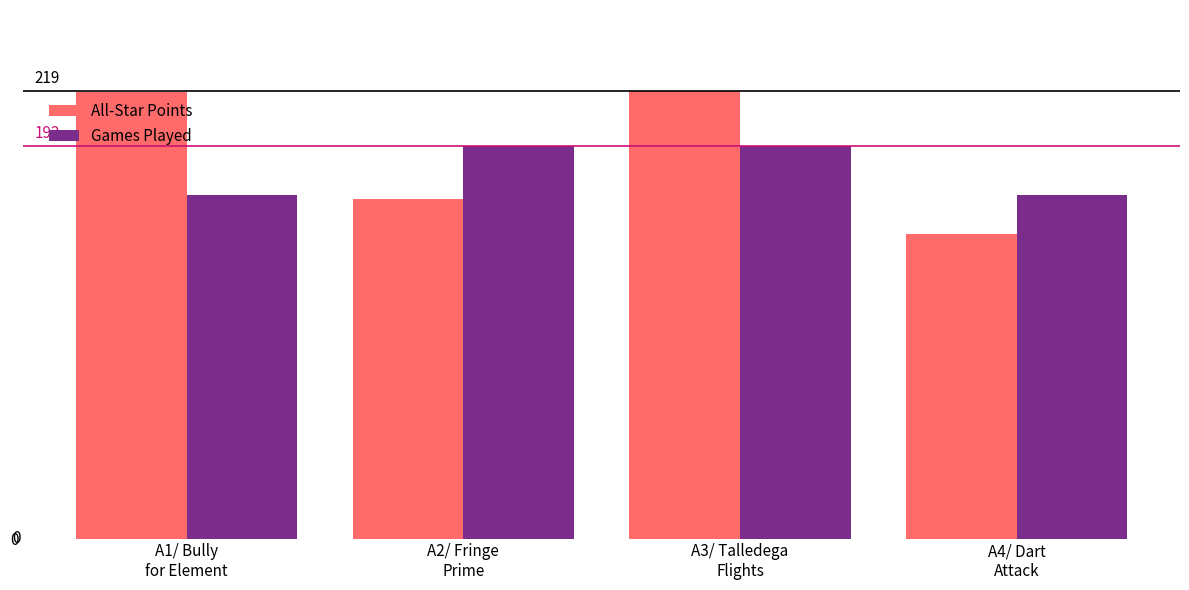

What is the difference between the highest and lowest values at A1/ Bully
for Element?

50.5